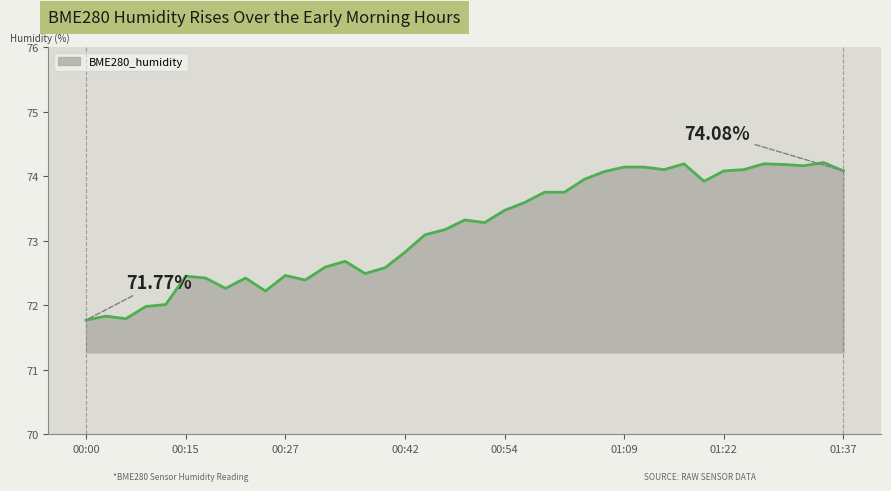

Is this an area chart (filled region under the line)?

Yes